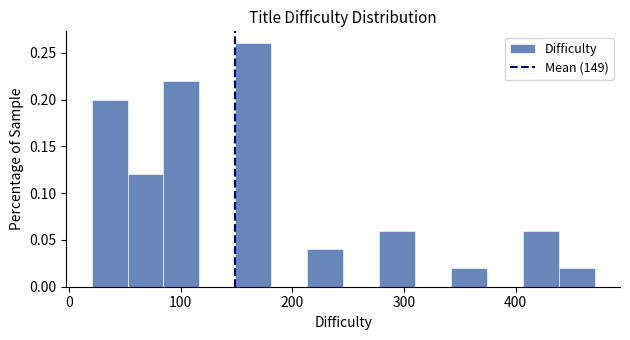

Around what value on the x-axis is the tallest bar? Give the approximate position of its centre, as read against the axis.

160